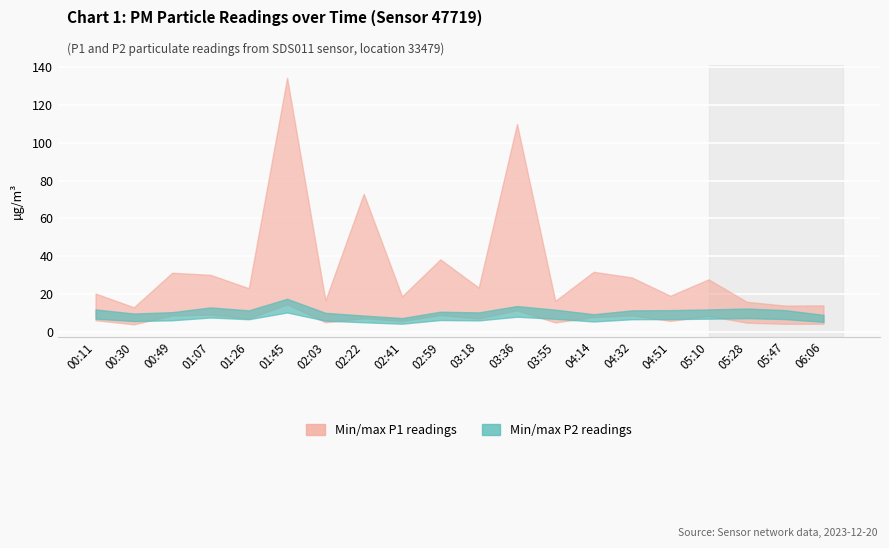

What is the difference between the maximum and second lowest values in the P1 series?

120.7